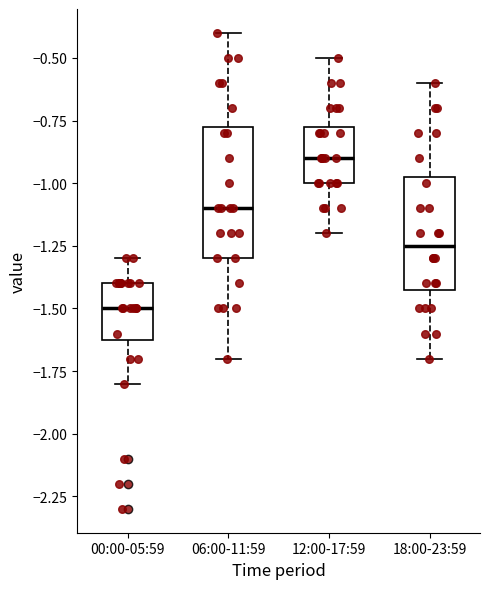

Which box is the tallest, from its lower edge to its upper edge?

06:00-11:59